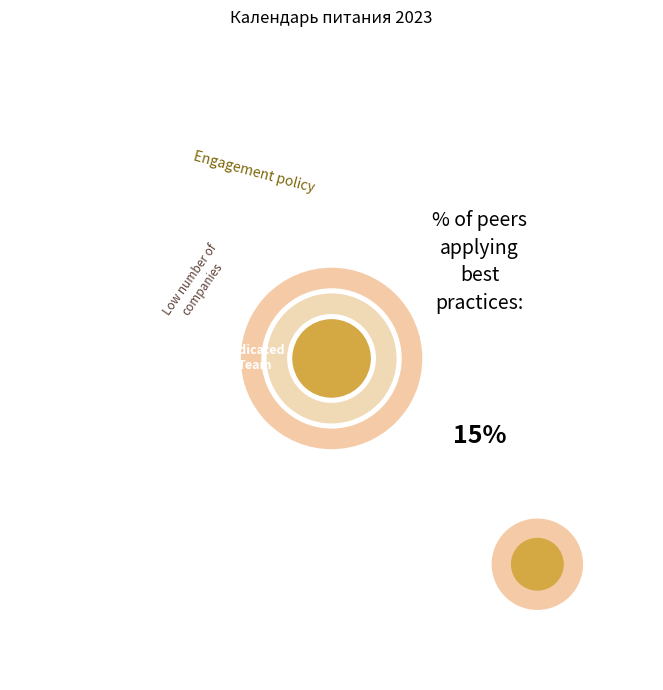

The март slice represents 4% of the pie. True or false?

False